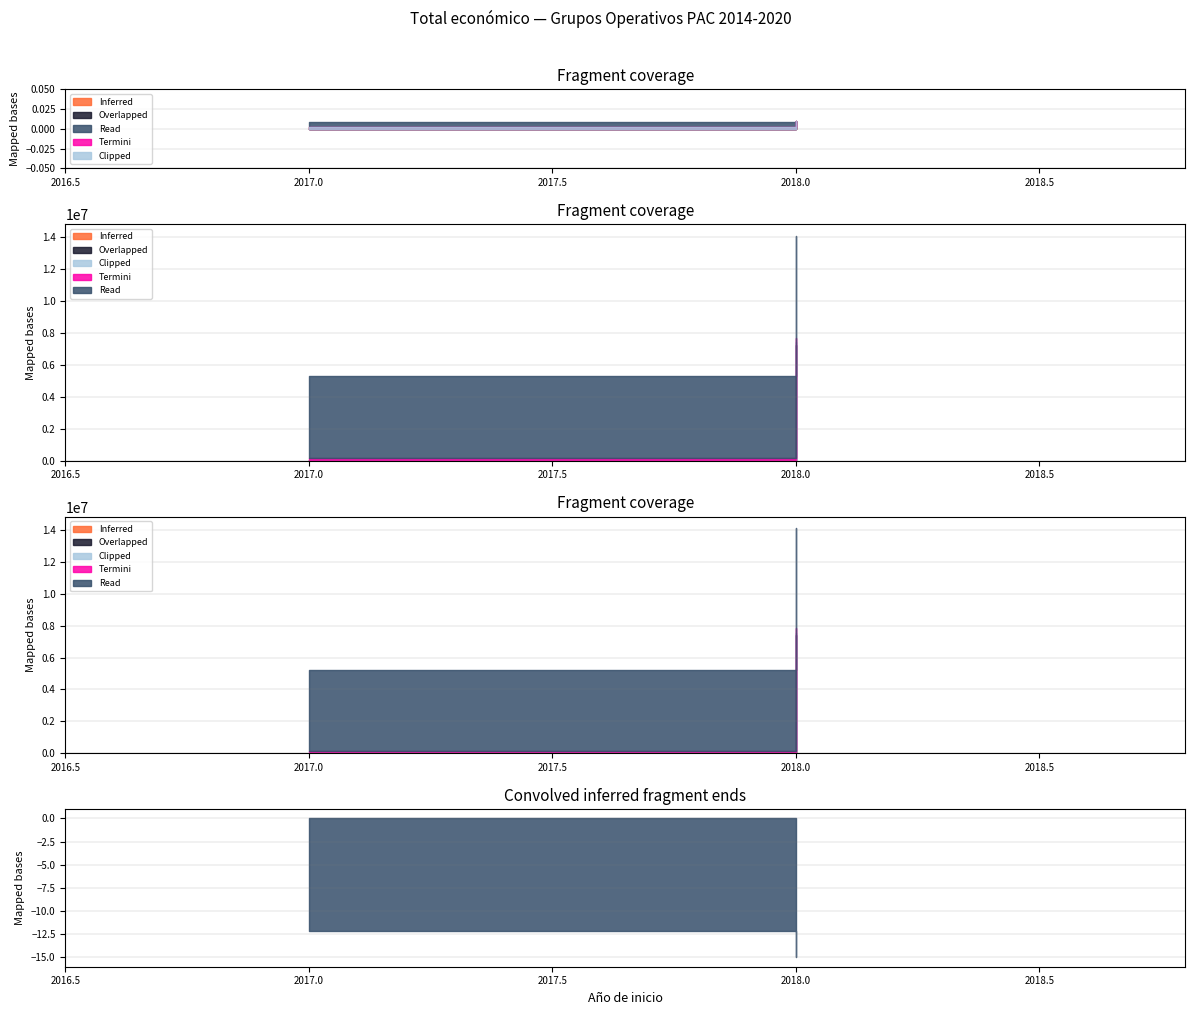

Rank the categories by value from lowest to highest.

2017, 2017, 2018, 2018